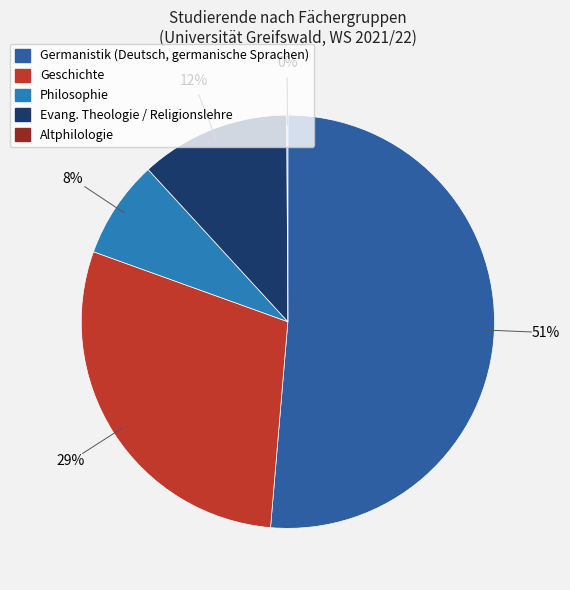

Do Philosophie and Geschichte together represent more than half of the pie?

No